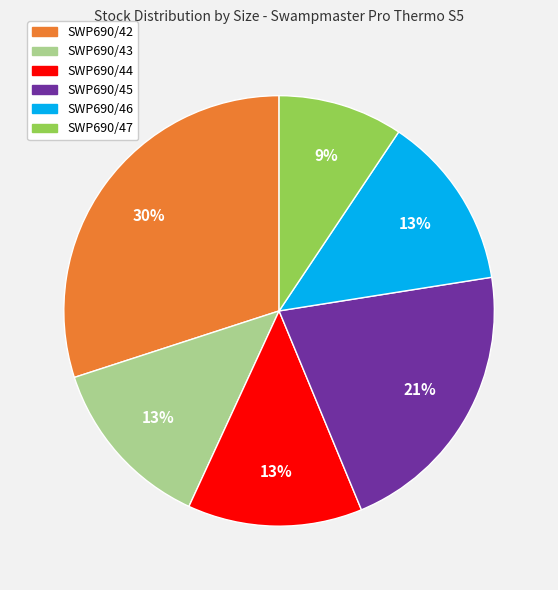

Is there a majority slice in this chart?

No